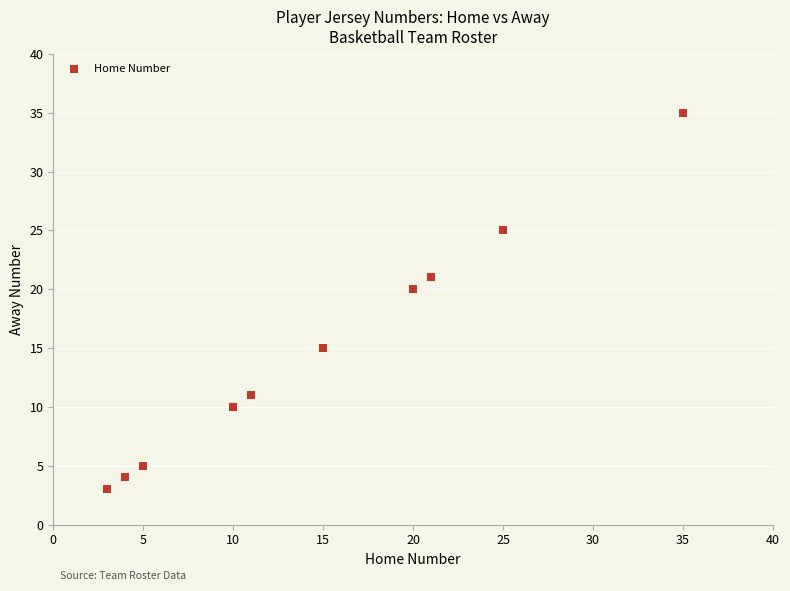

What Y value in the scatter plot is closest to 19?

20